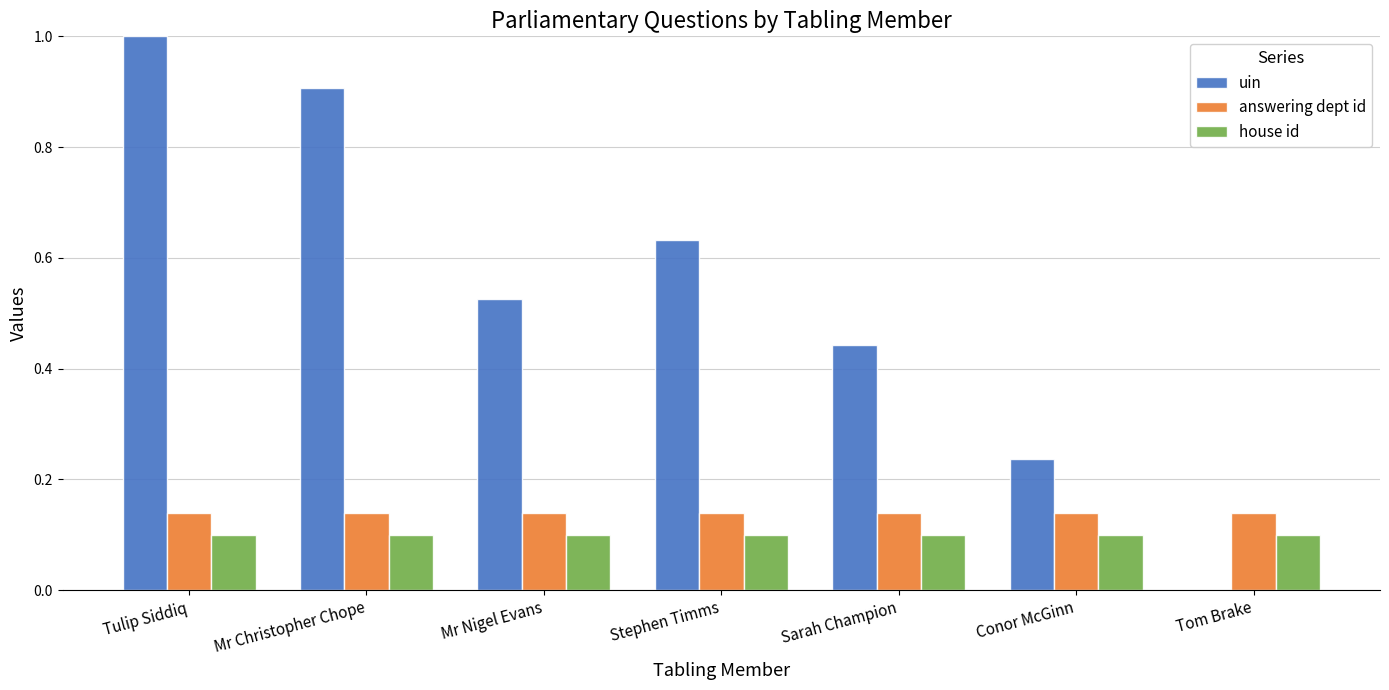

What is the sum of the answering dept id values at Tulip Siddiq and Mr Nigel Evans?

0.3